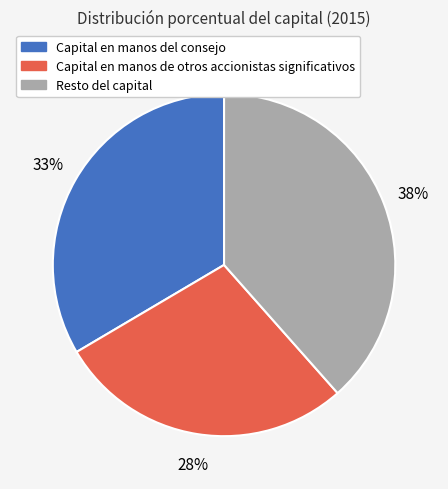

To the nearest percent, what is the difference between the largest and smallest slice percentages?

10%